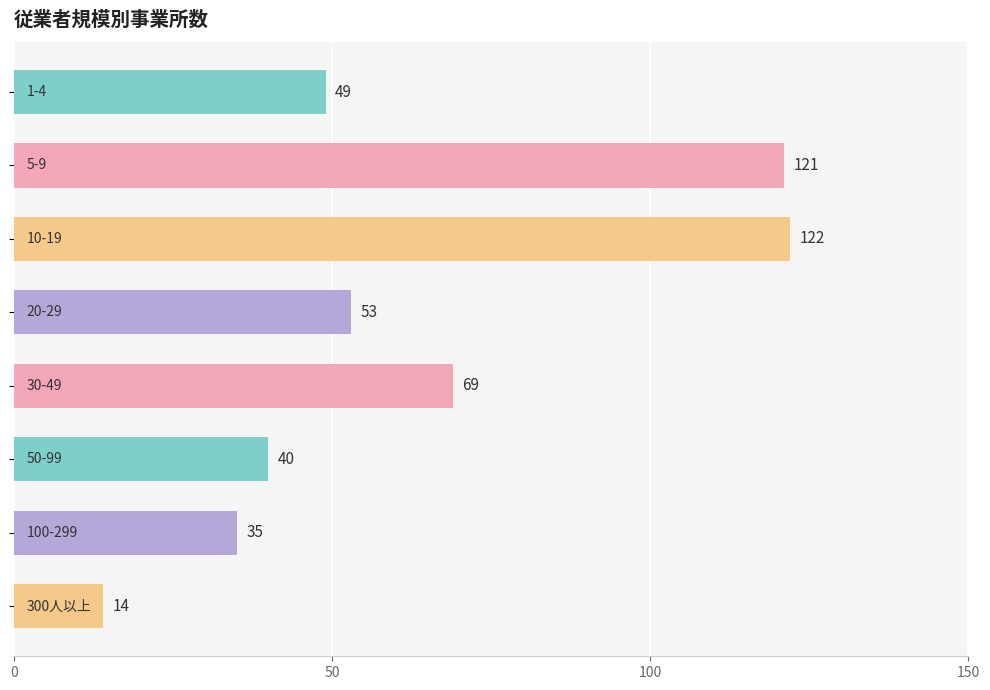

What is the difference between the maximum and second lowest values?

87